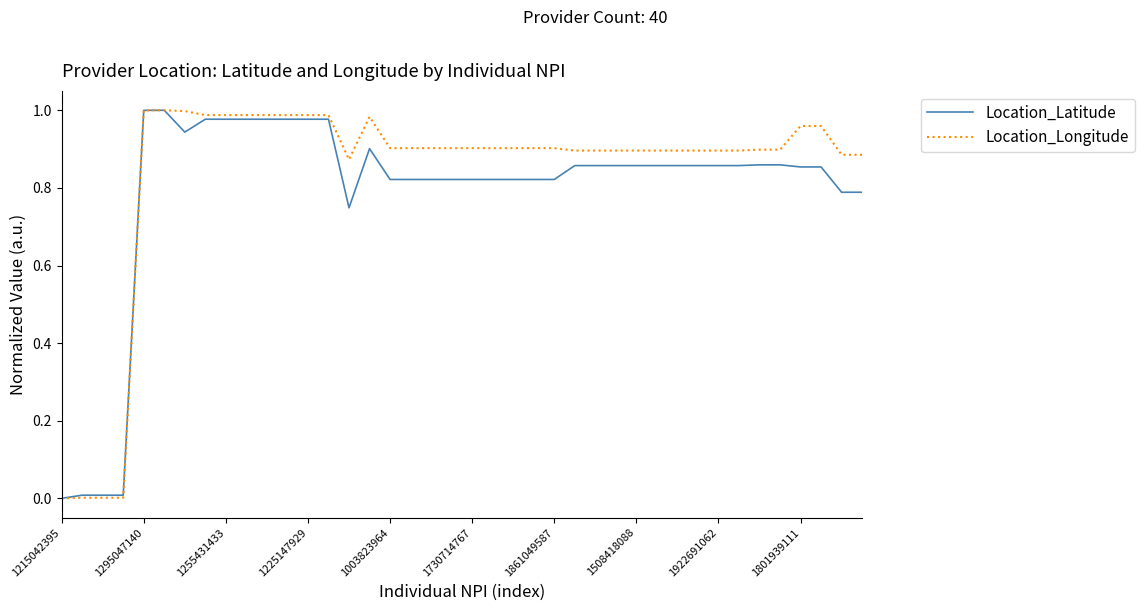

Which series has the largest total across all categories?

Location_Longitude